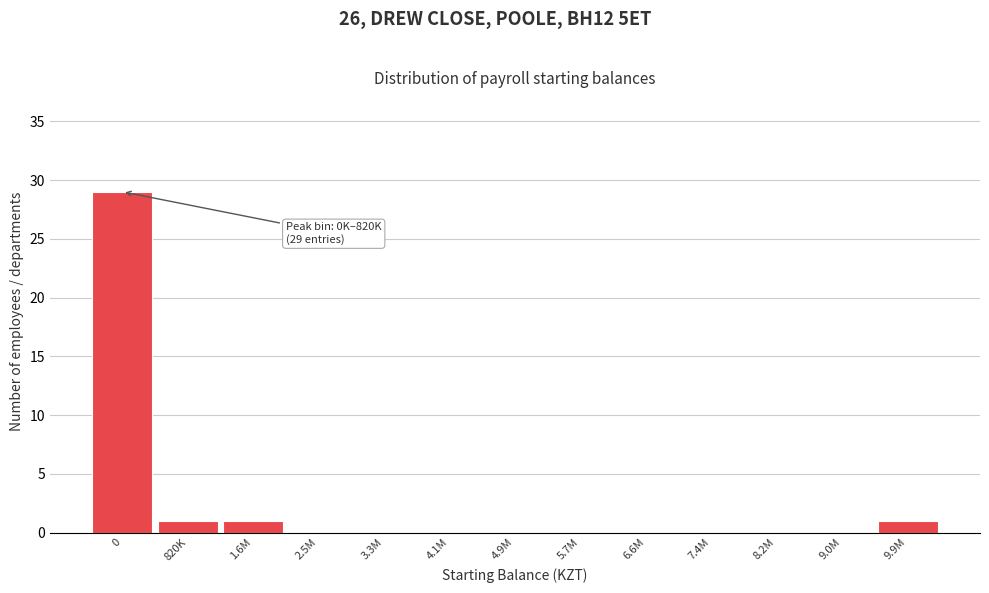

Reading left to right, extract all data points from this chart.

0=29	820K=1	1.6M=1	2.5M=0	3.3M=0	4.1M=0	4.9M=0	5.7M=0	6.6M=0	7.4M=0	8.2M=0	9.0M=0	9.9M=1